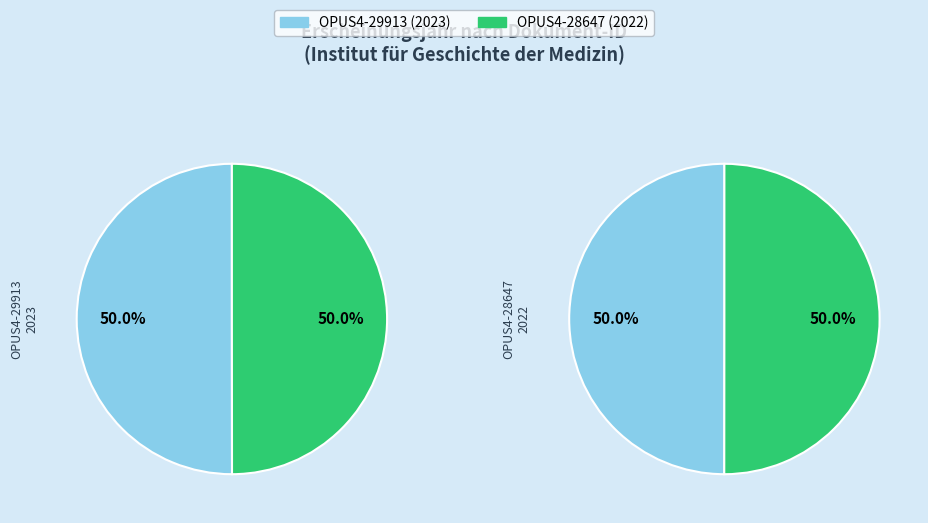

Combined, do OPUS4-28647 and OPUS4-29913 account for over 50%?

Yes